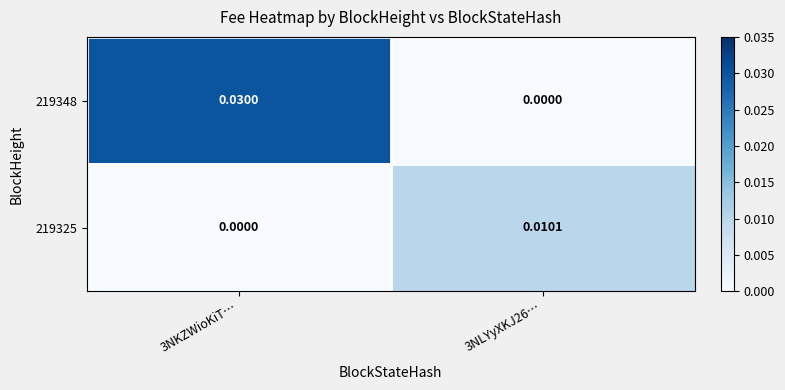

Is the value of 219325 at 3NLYyXKJ26… greater than the value of 219348 at 3NLYyXKJ26…?

Yes